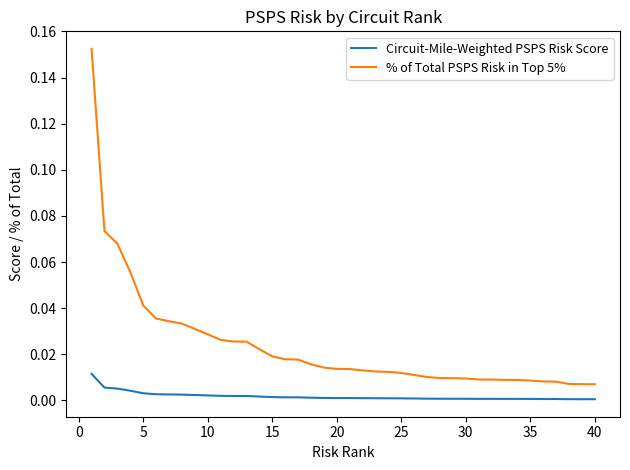

Which series has the largest total across all categories?

% of Total PSPS Risk in Top 5%